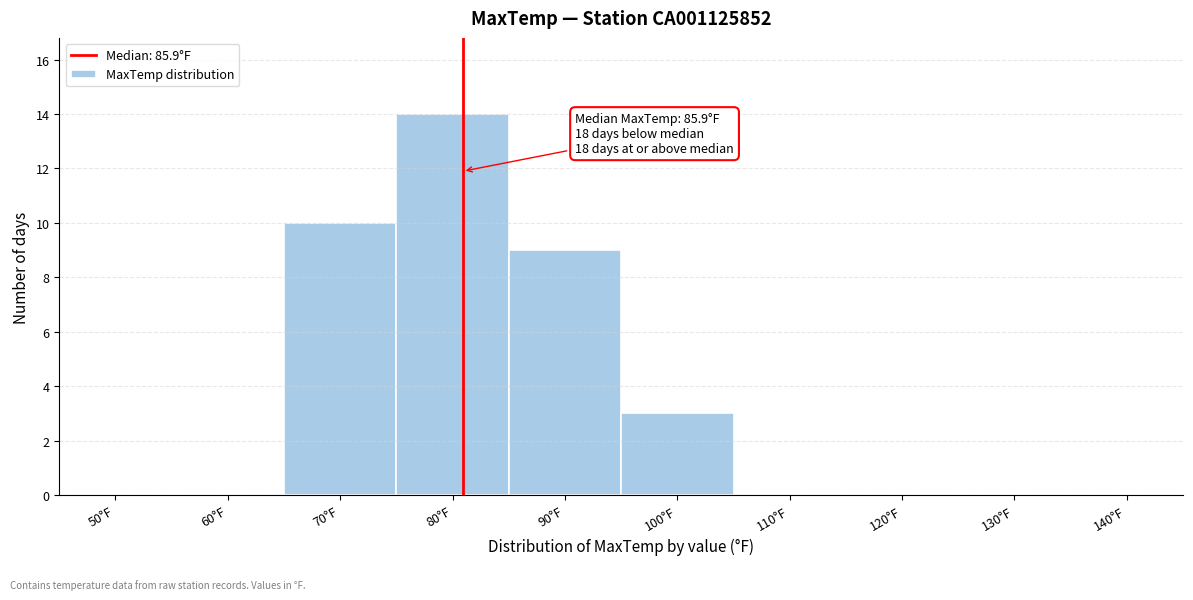

Reading left to right, transcribe all the data shown in this chart.

50°F=0	60°F=0	70°F=10	80°F=14	90°F=9	100°F=3	110°F=0	120°F=0	130°F=0	140°F=0